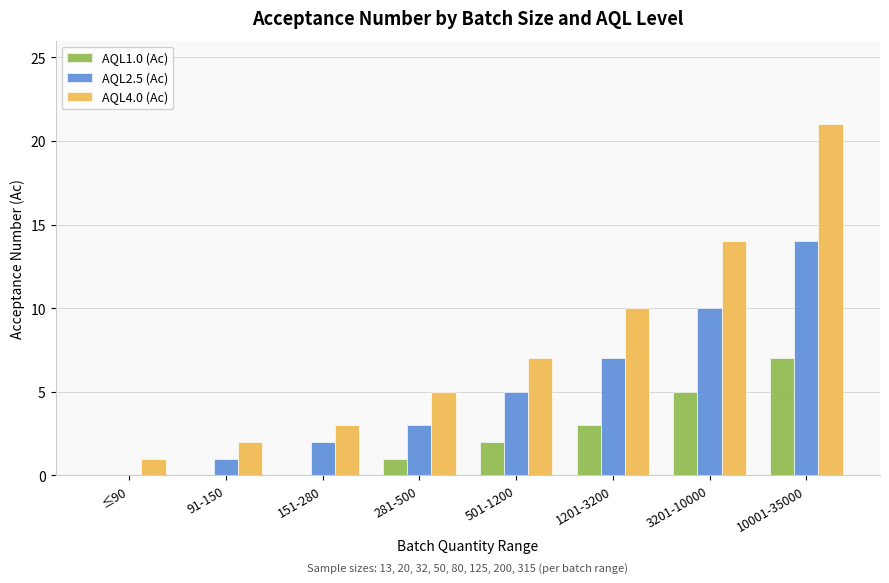

How many values in AQL2.5 (Ac) are above zero?

7